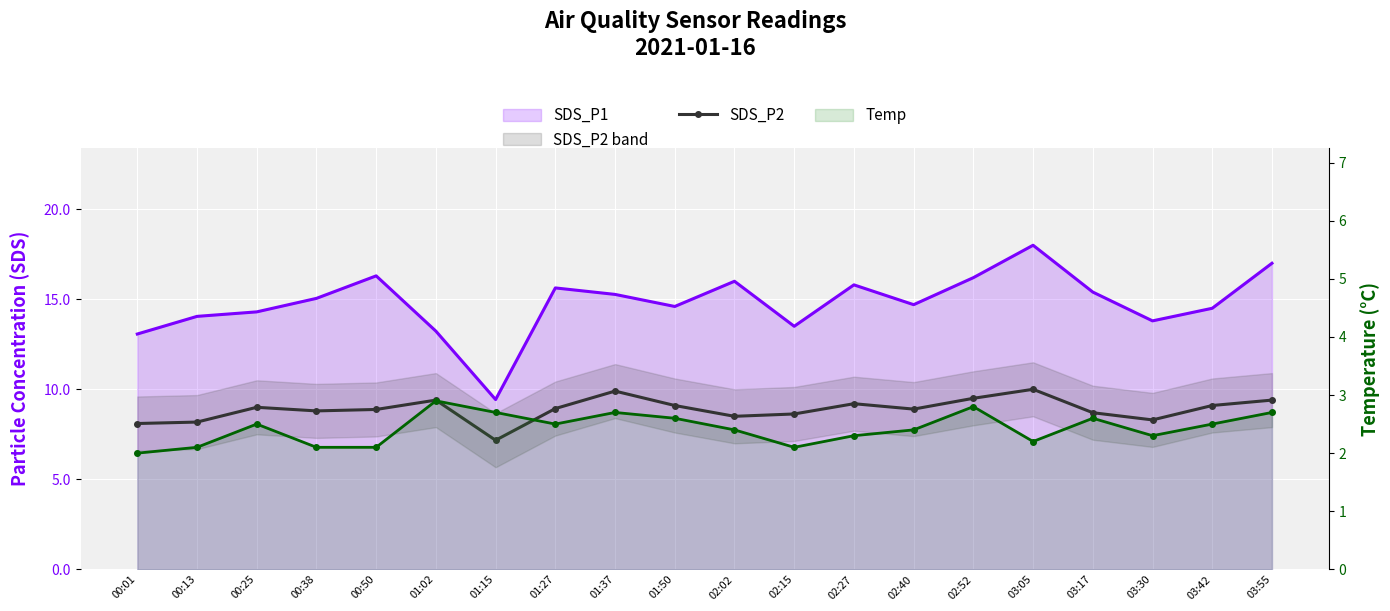

Where is the first local maximum?

00:25